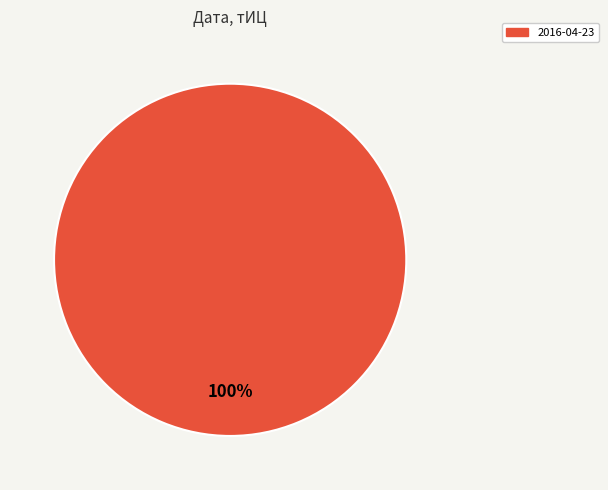

How many slices are in this pie chart?

1